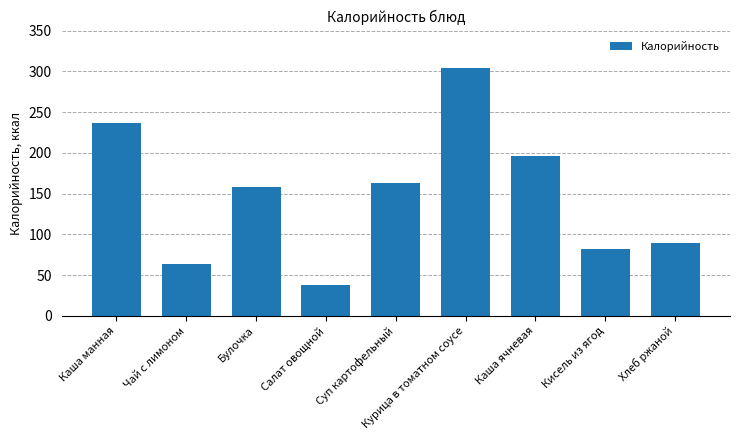

Which has a higher value, Салат овощной or Суп картофельный?

Суп картофельный